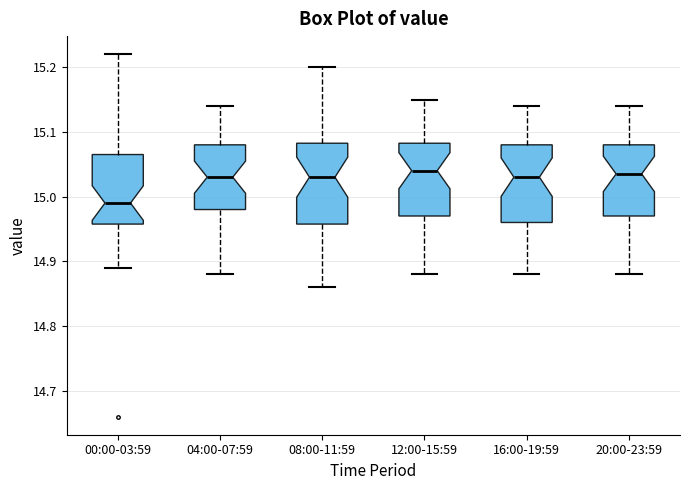

Reading left to right, transcribe this box plot: for each box, give where its median line is, the range the box spans, and where its two whiskers end, as read against the y-axis. The values are not printed on the chart, so give them approximately, as read against the axis.

00:00-03:59: median 14.99, box 14.96 to 15.07, whiskers 14.89 to 15.22
04:00-07:59: median 15.03, box 14.98 to 15.08, whiskers 14.88 to 15.14
08:00-11:59: median 15.03, box 14.96 to 15.08, whiskers 14.86 to 15.20
12:00-15:59: median 15.04, box 14.97 to 15.08, whiskers 14.88 to 15.15
16:00-19:59: median 15.03, box 14.96 to 15.08, whiskers 14.88 to 15.14
20:00-23:59: median 15.04, box 14.97 to 15.08, whiskers 14.88 to 15.14